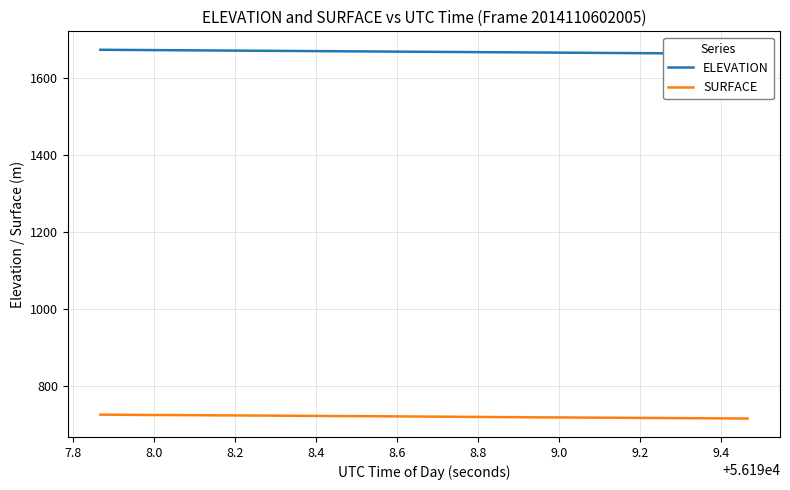

List the series in order of their peak value, lowest first.

SURFACE, ELEVATION